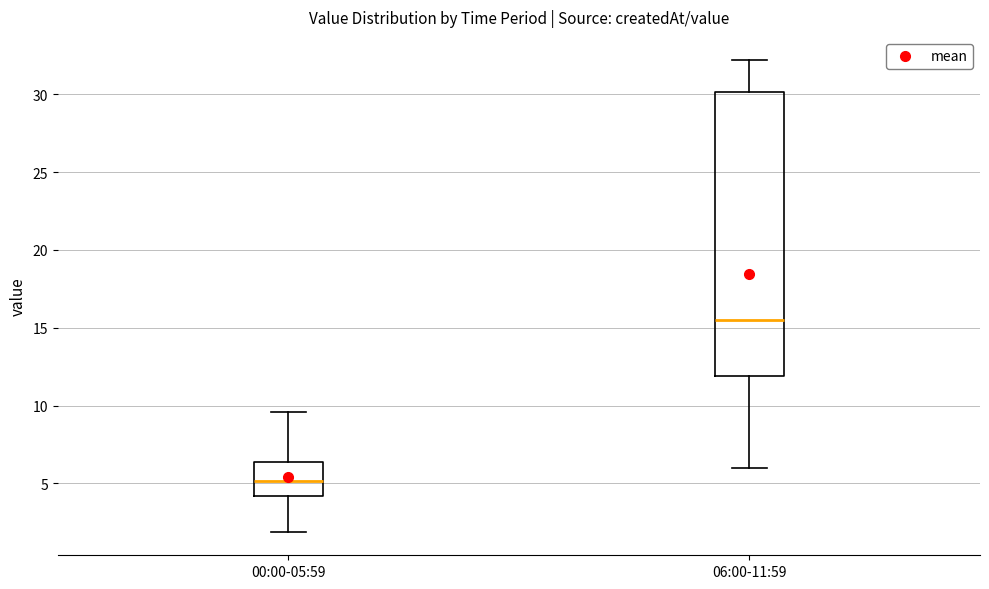

Reading left to right, transcribe this box plot: for each box, give where its median line is, the range the box spans, and where its two whiskers end, as read against the y-axis. The values are not printed on the chart, so give them approximately, as read against the axis.

00:00-05:59: median 5.0, box 4.0 to 6.5, whiskers 2.0 to 9.5
06:00-11:59: median 15.5, box 12.0 to 30.0, whiskers 6.0 to 32.0